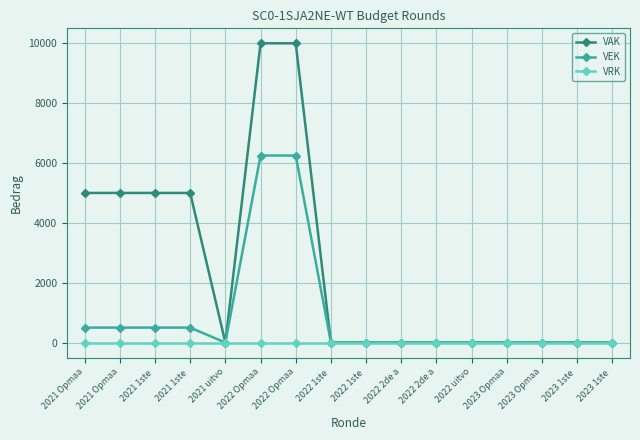

Rank the series by their maximum value, from highest to lowest.

VAK, VEK, VRK